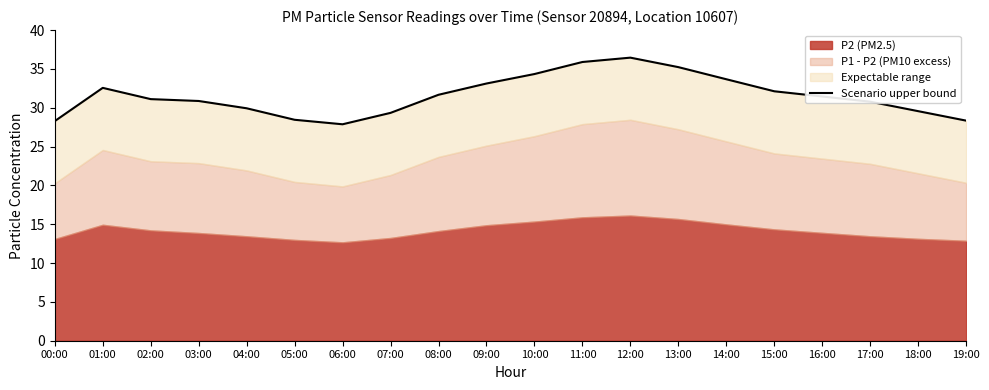

Is it true that the value at 04:00 is 29.9?

True